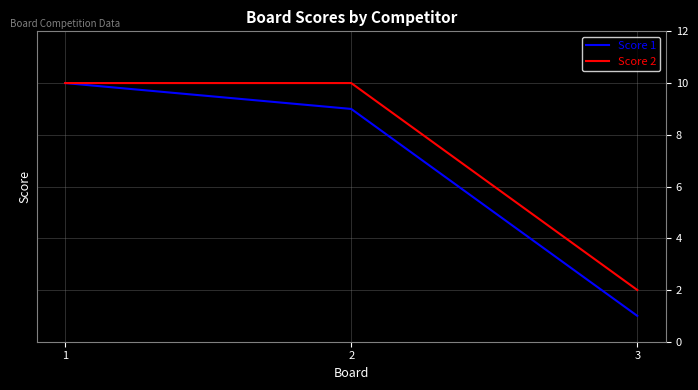

What are all the series names shown in the legend?

Score 1, Score 2